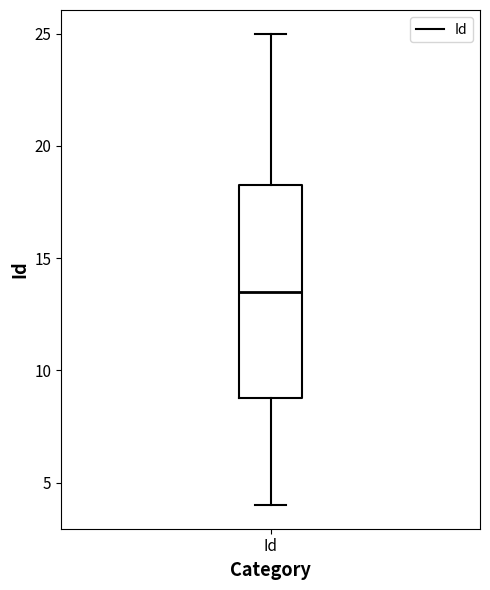

Transcribe this box plot: give where the median line is, the range the box spans, and where the two whiskers end, as read against the y-axis. The values are not printed on the chart, so give them approximately, as read against the axis.

median 13.5, box 9.0 to 18.5, whiskers 4.0 to 25.0